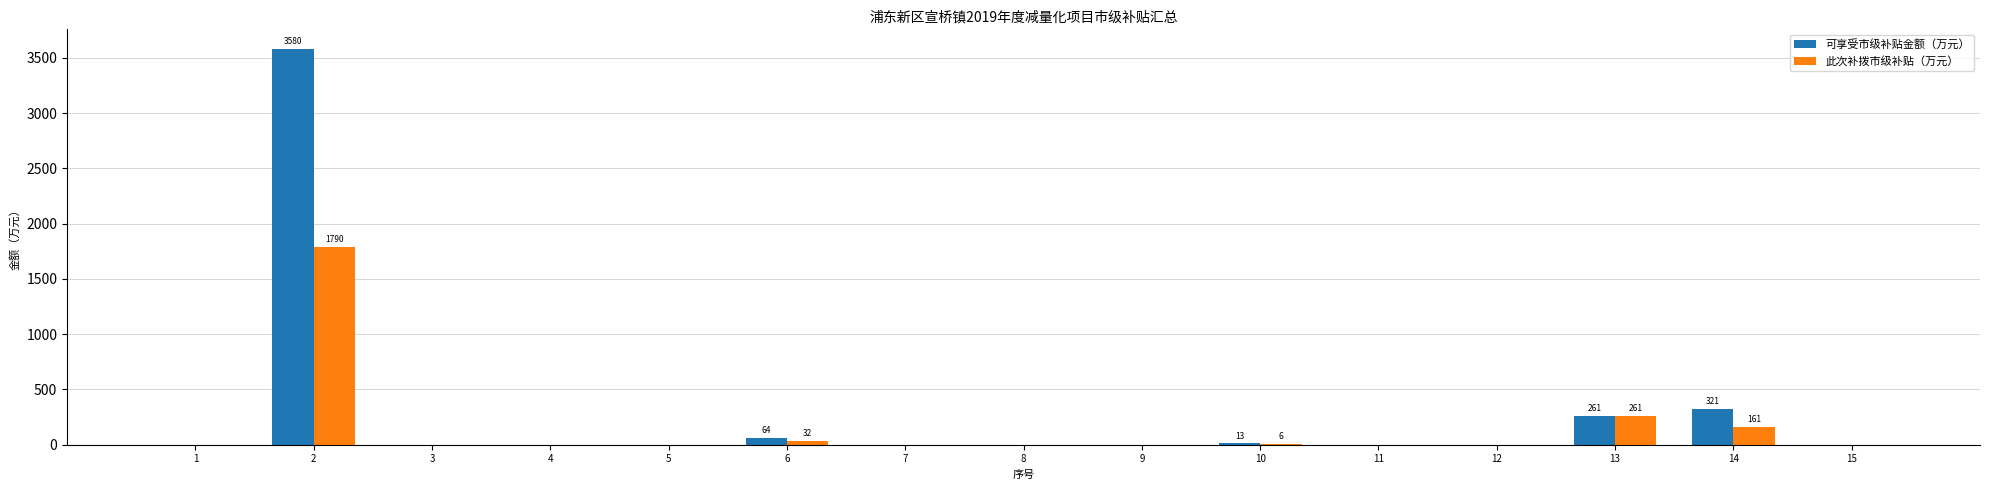

True or false: 可享受市级补贴金额（万元） has a value of 64.3 at 6.

True